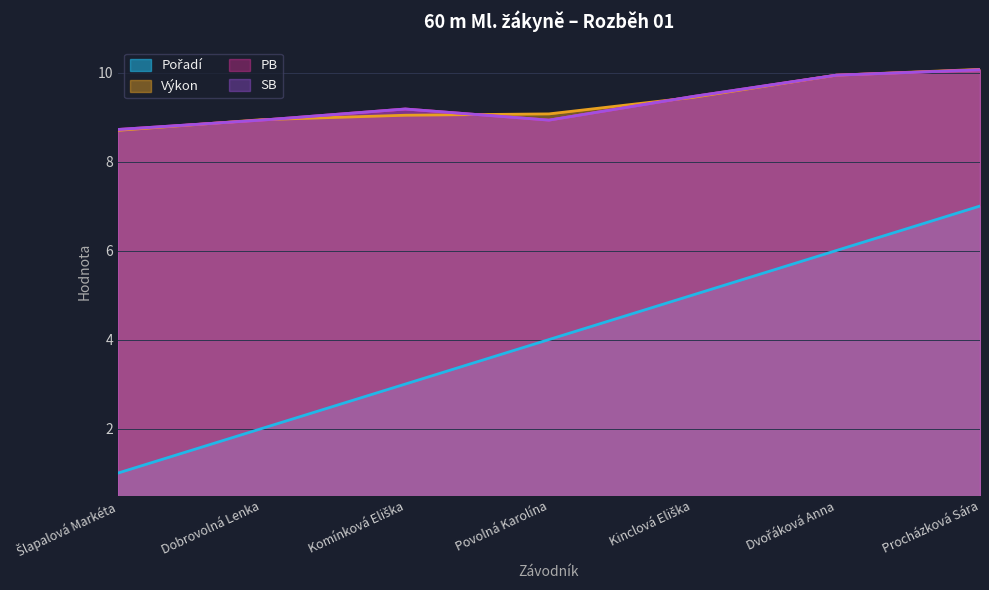

Which series has the largest range (max minus min)?

Pořadí